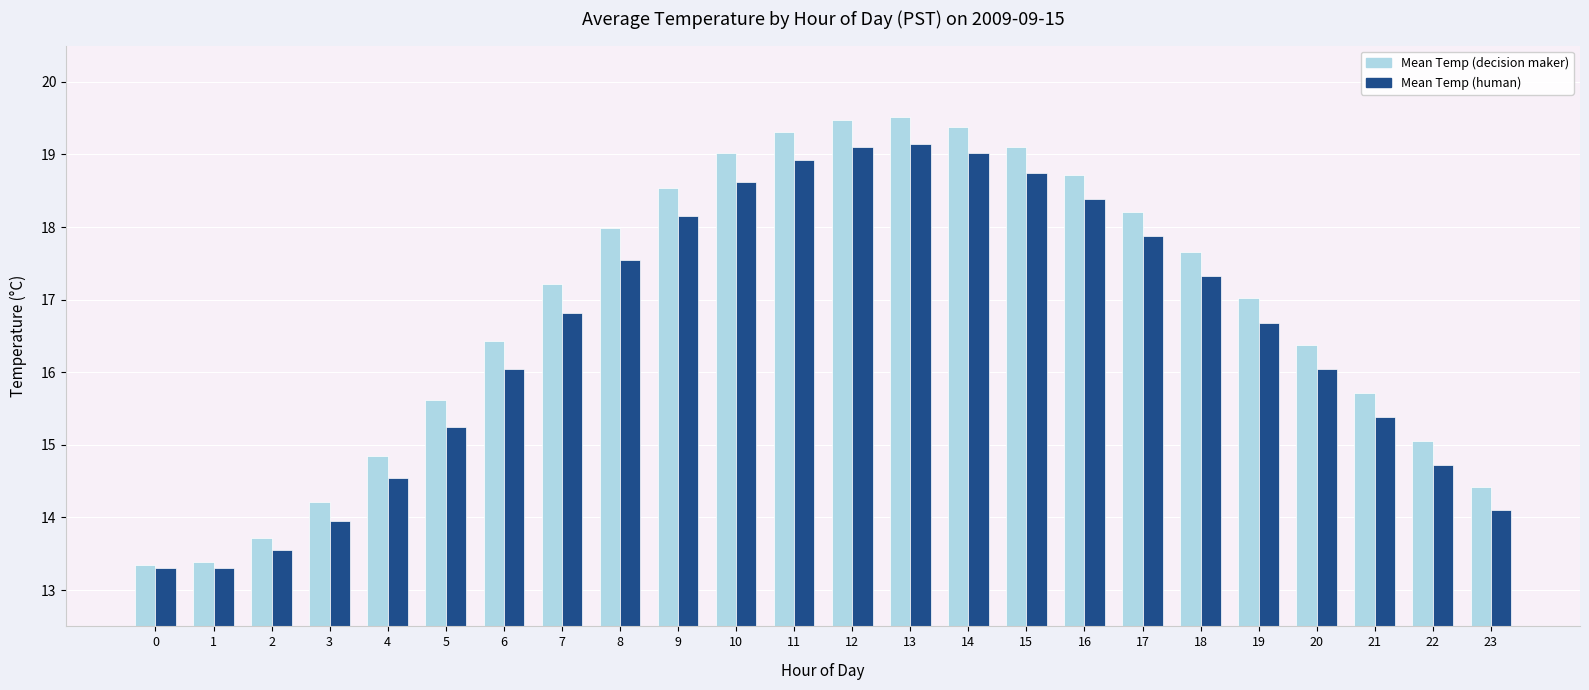

What are all the series names shown in the legend?

Mean Temp (decision maker), Mean Temp (human)